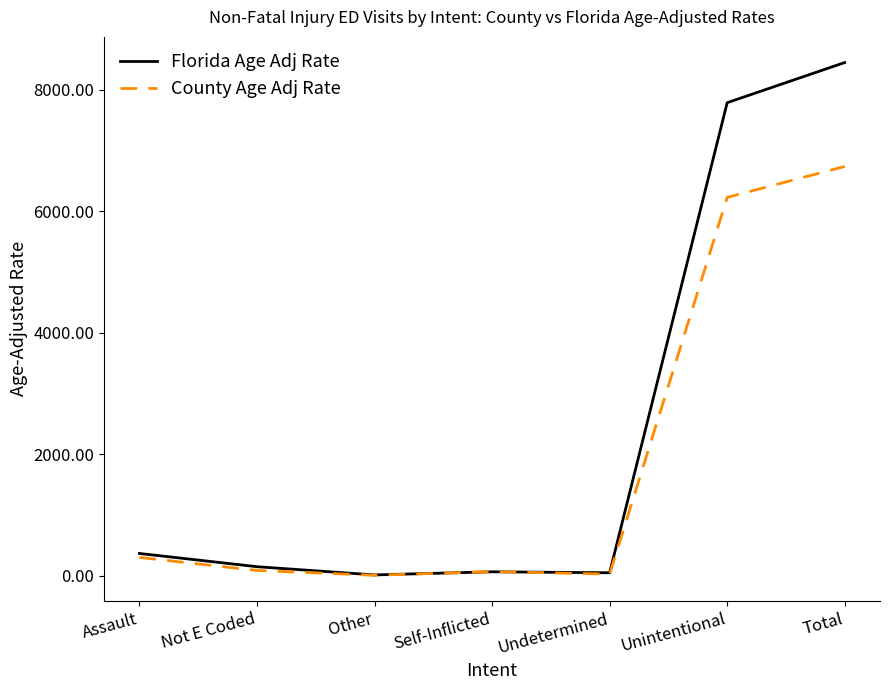

Read the Florida Age Adj Rate value at Undetermined.

52.4